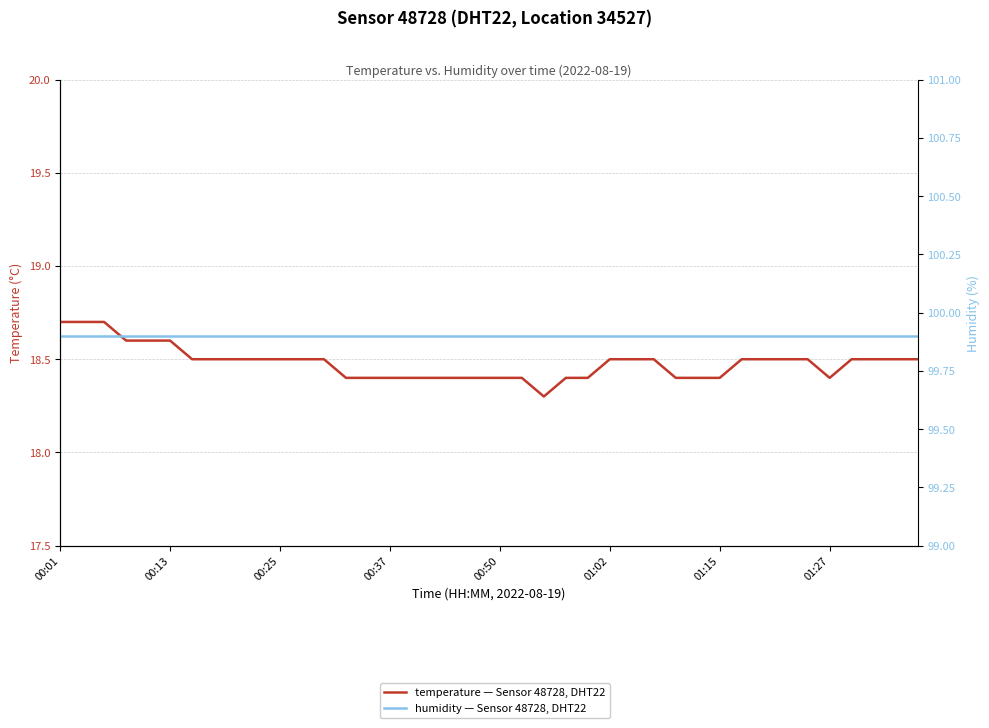

List the series in order of their peak value, lowest first.

temperature, humidity